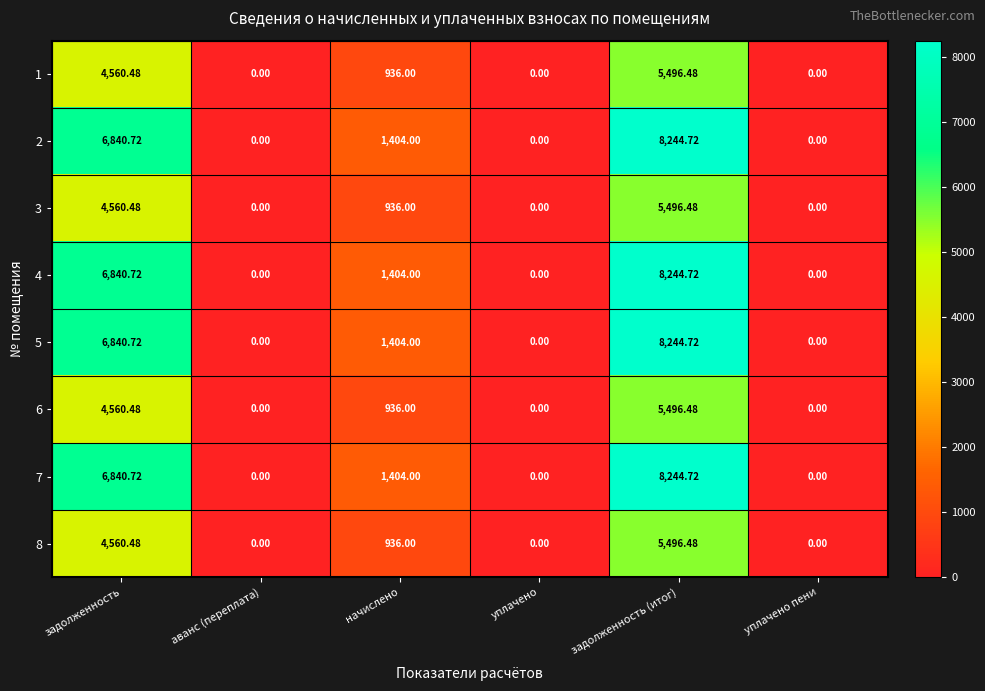

Where is 1 nearest to the value 2748?

начислено